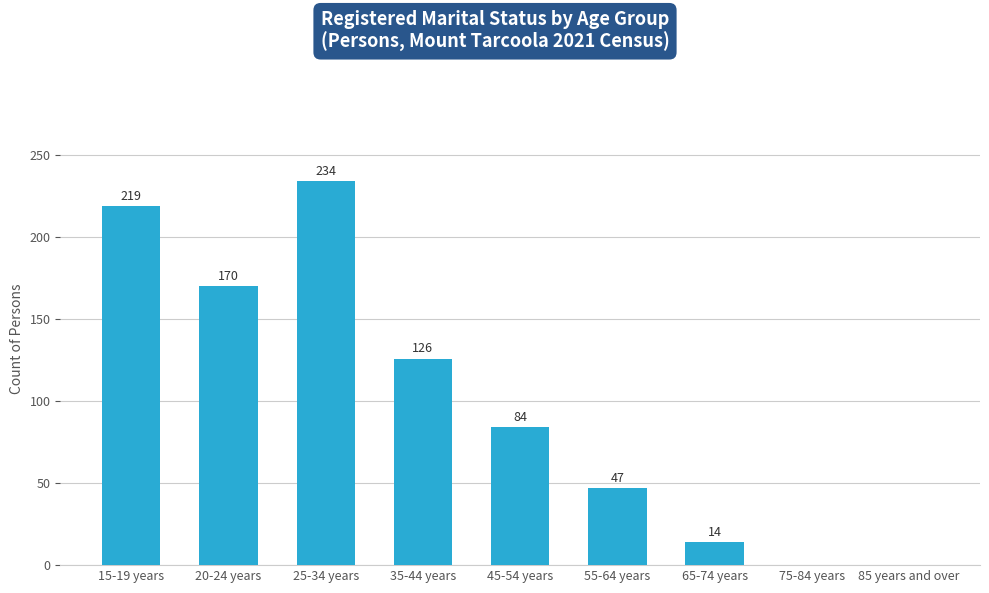

The value at 85 years and over is 0. True or false?

True